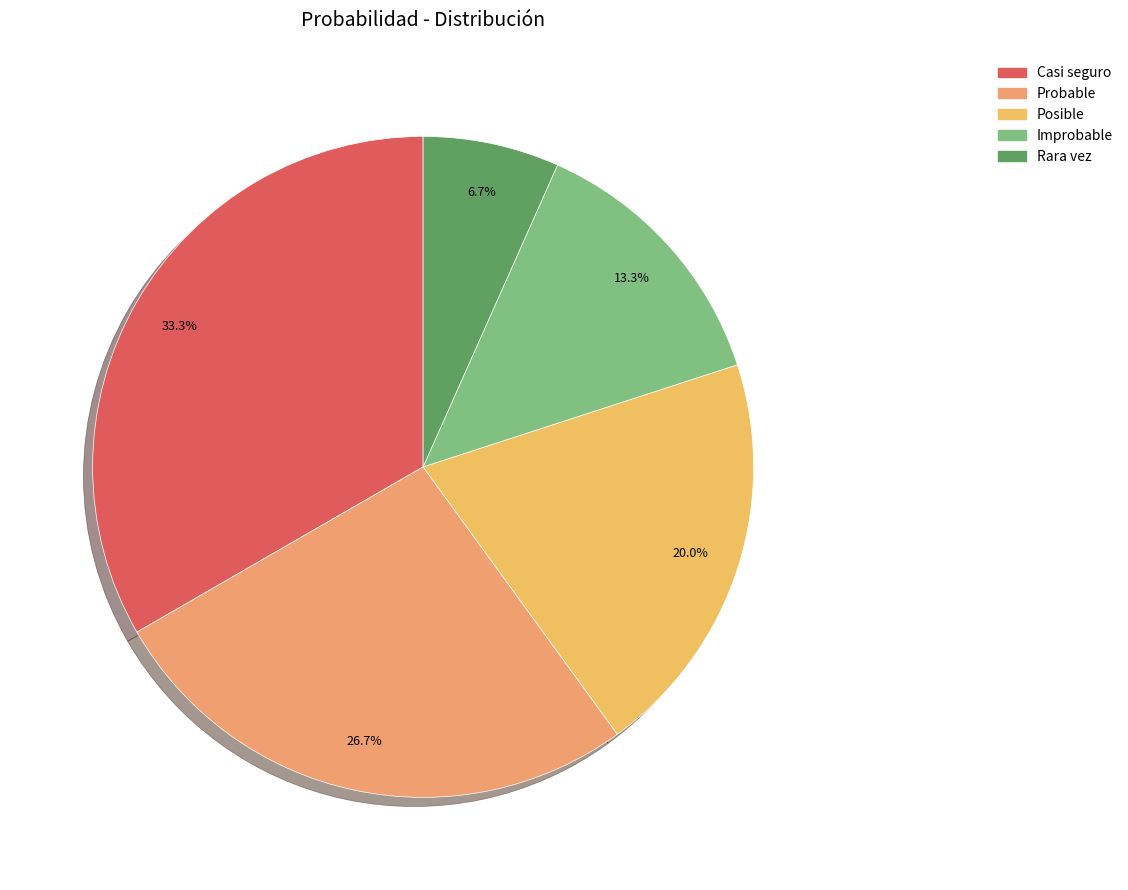

True or false: Posible accounts for 20% of the total.

True